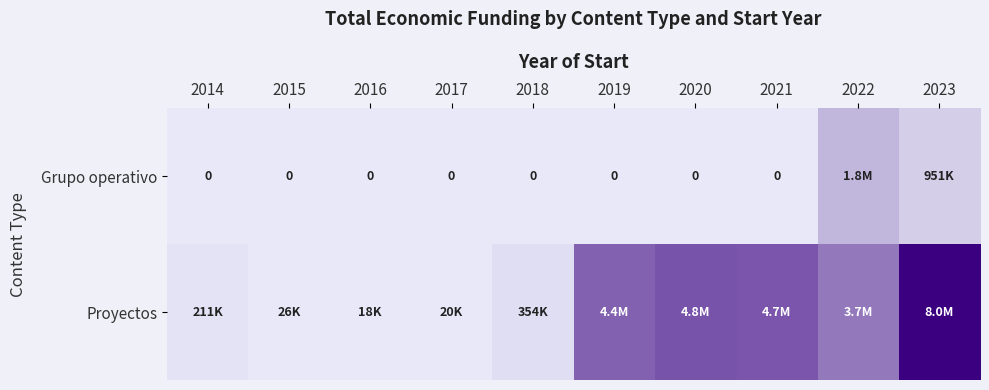

How many data points does each series have?

10